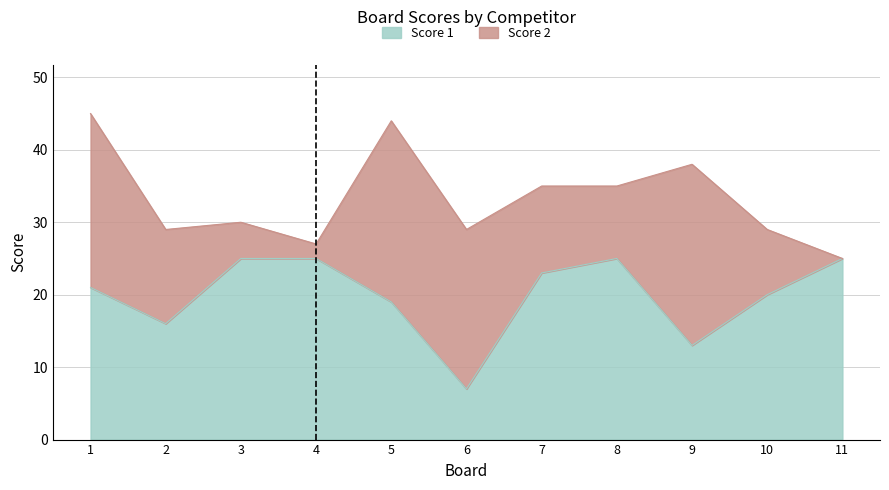

How many data points are less than 21?

5